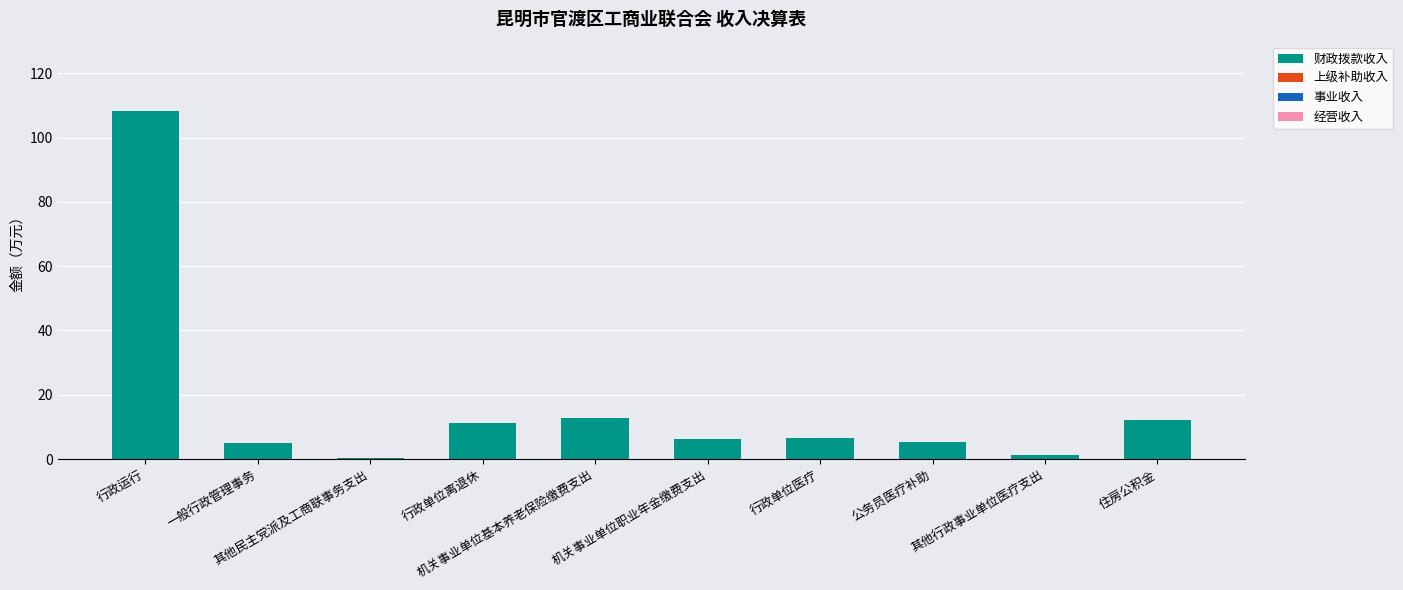

What is the maximum value shown in the chart?

108.2